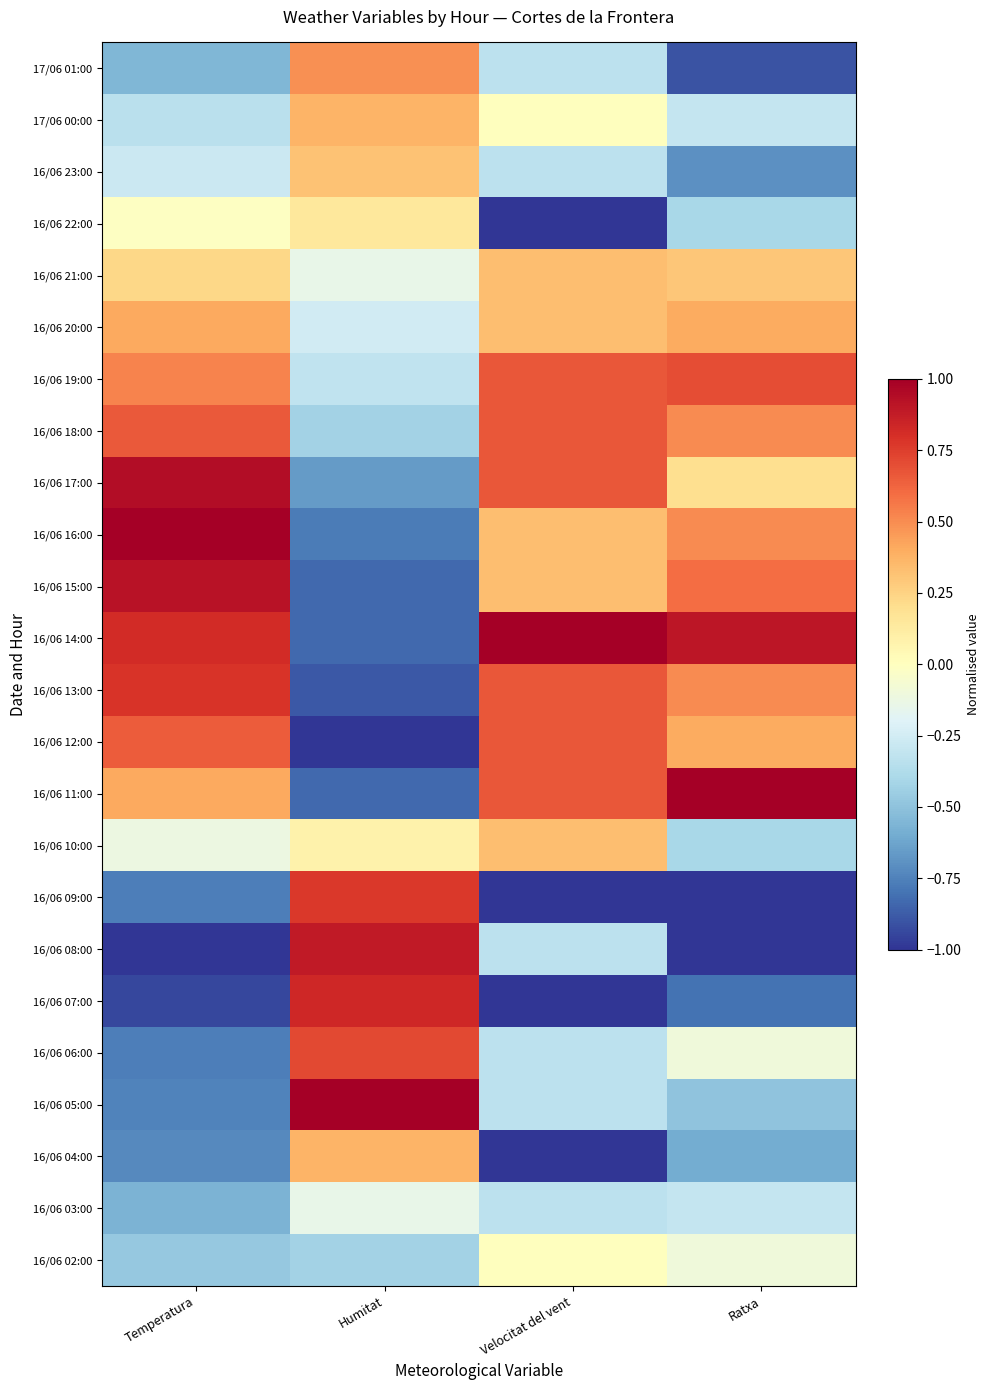

Count the 16/06 09:00 values in the range -1 to 0.

3